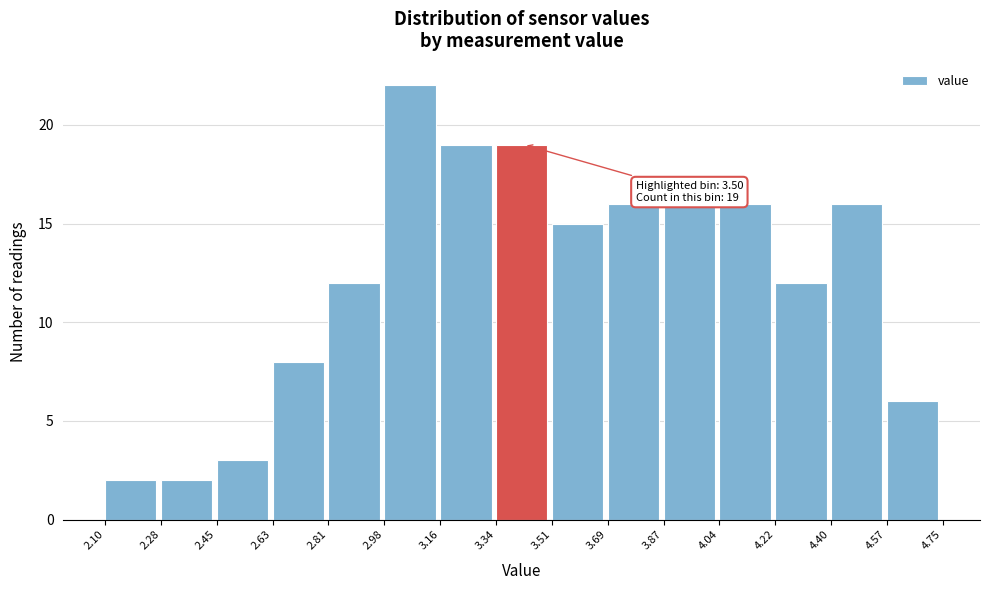

Which range on the x-axis has the tallest bar?

2.98 to 3.16